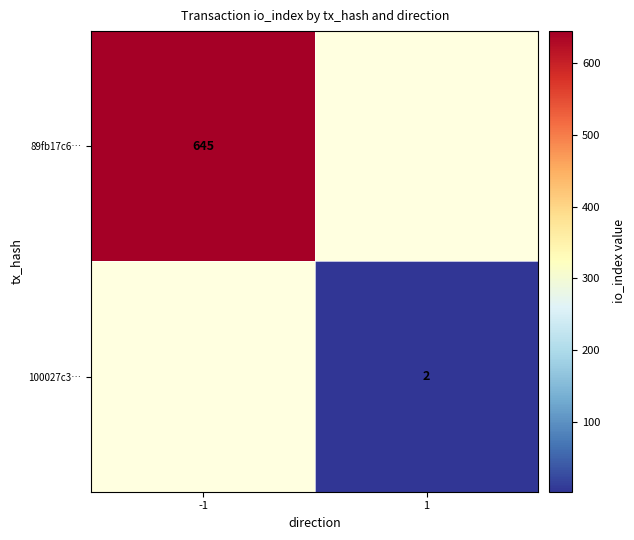

Is the value of 89fb17c6… at -1 greater than the value of 100027c3… at 1?

Yes